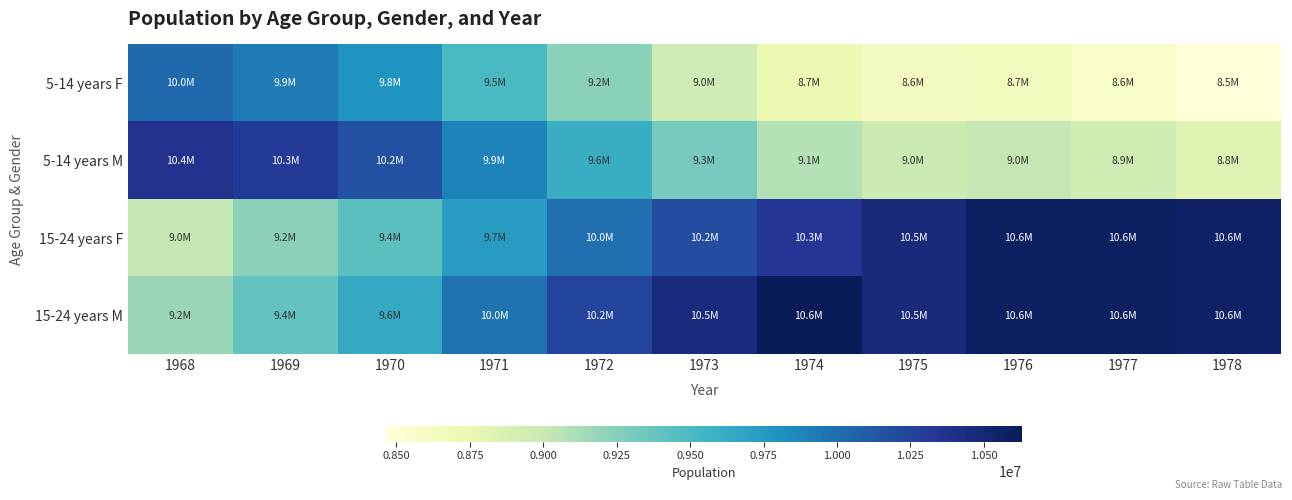

Which series changed the most between 1976 and 1978?

5-14 years F